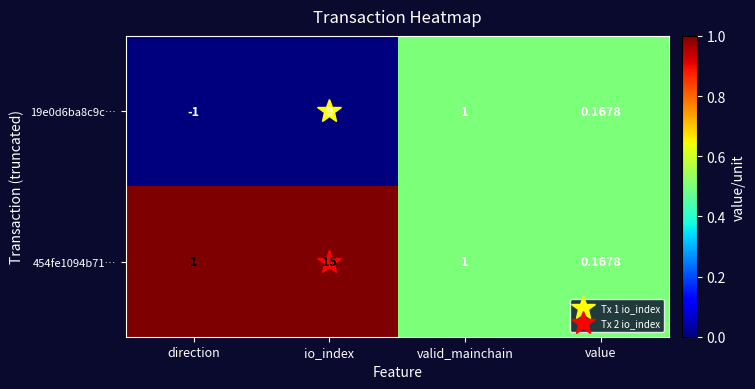

List the labels in order of 19e0d6ba8c9c… value, smallest first.

direction, value, valid_mainchain, io_index